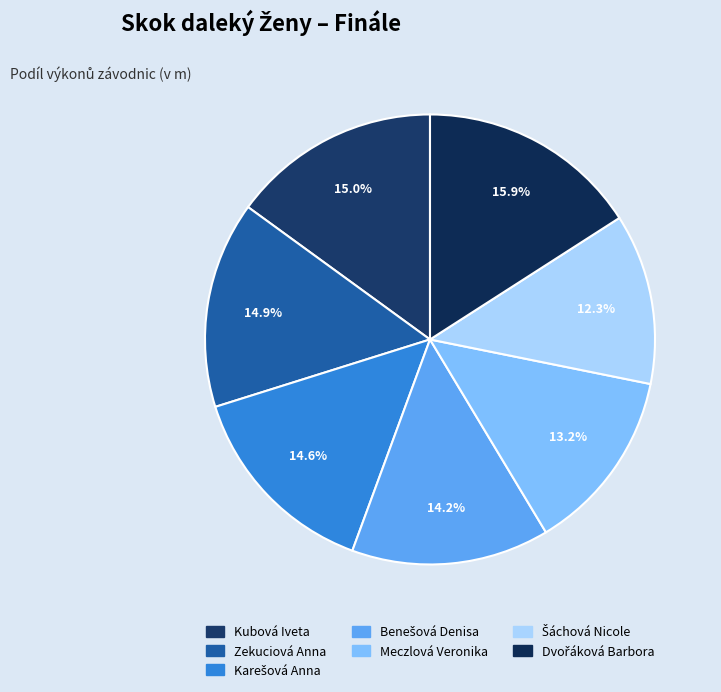

To the nearest percent, what is the average slice percentage?

14%